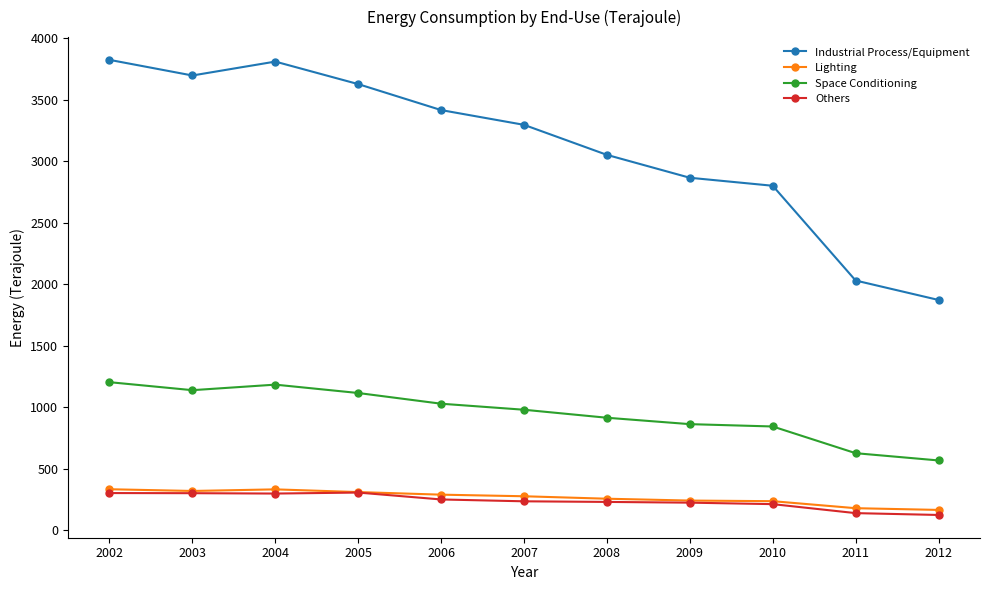

Is the value of Others at 2004 greater than the value of Industrial Process/Equipment at 2008?

No